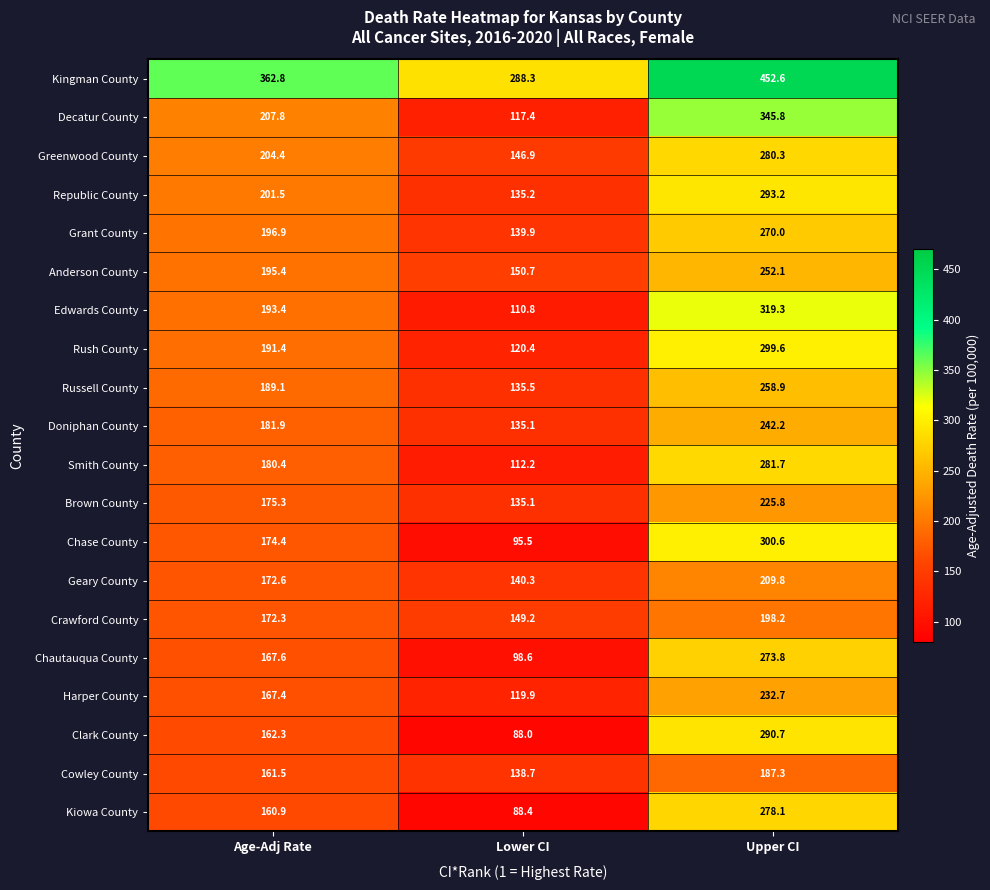

Which series has the largest total across all categories?

Kingman County